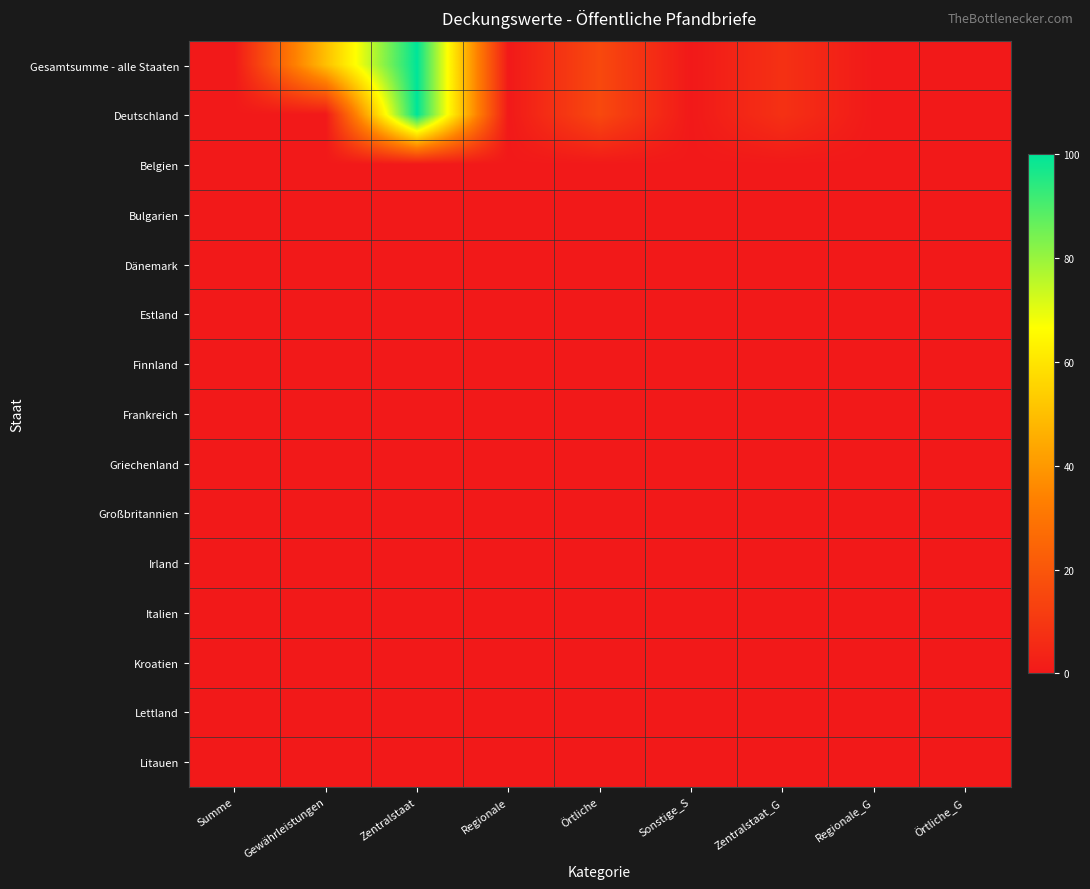

Which has a higher value, Summe or Sonstige_S?

Summe